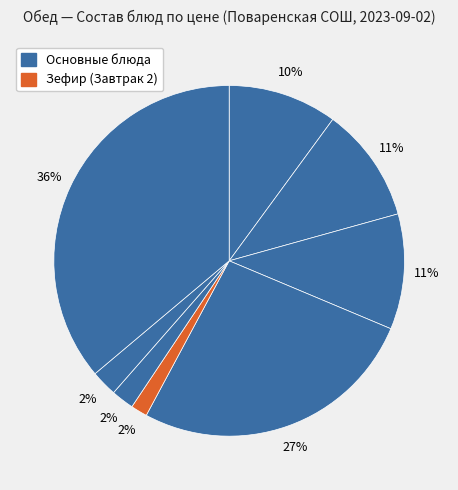

Count the number of slices in the pie.

8